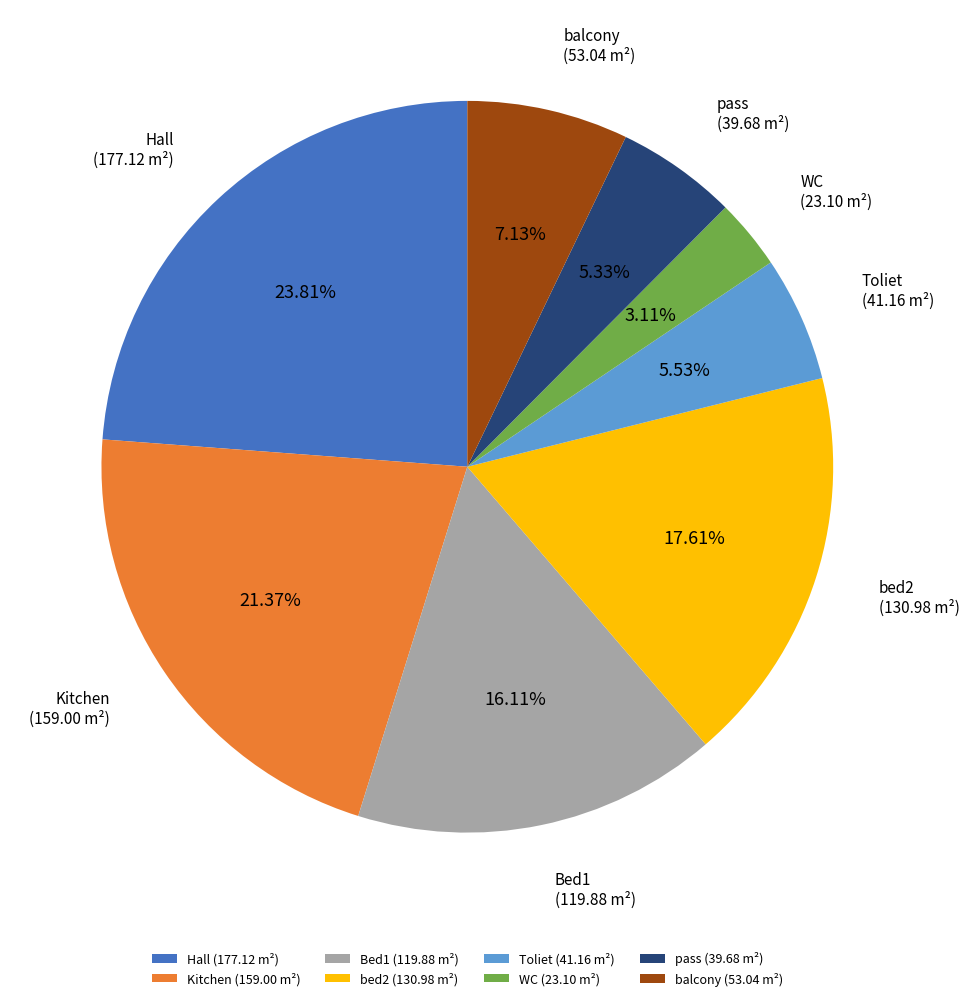

To the nearest percent, what is the difference between the Hall and WC slice percentages?

21%